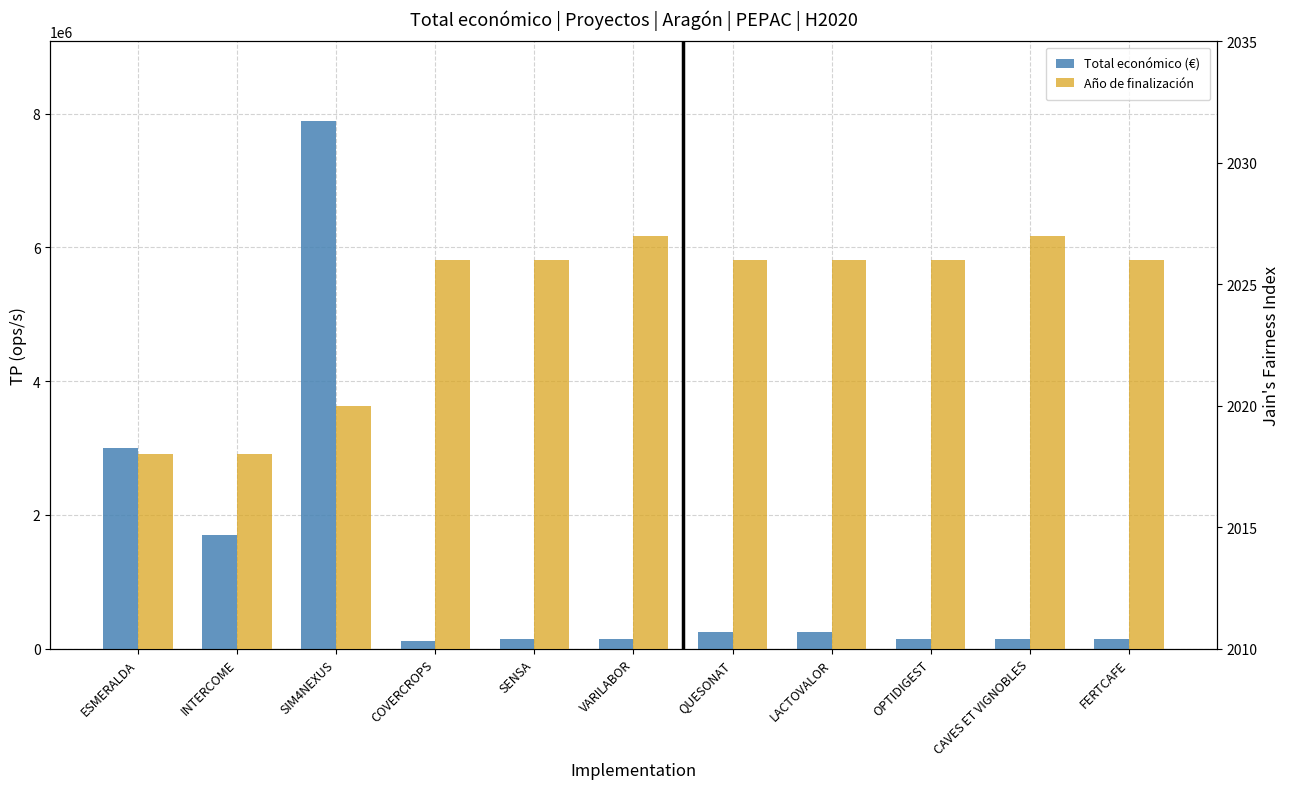

What is the smallest value displayed?

2018